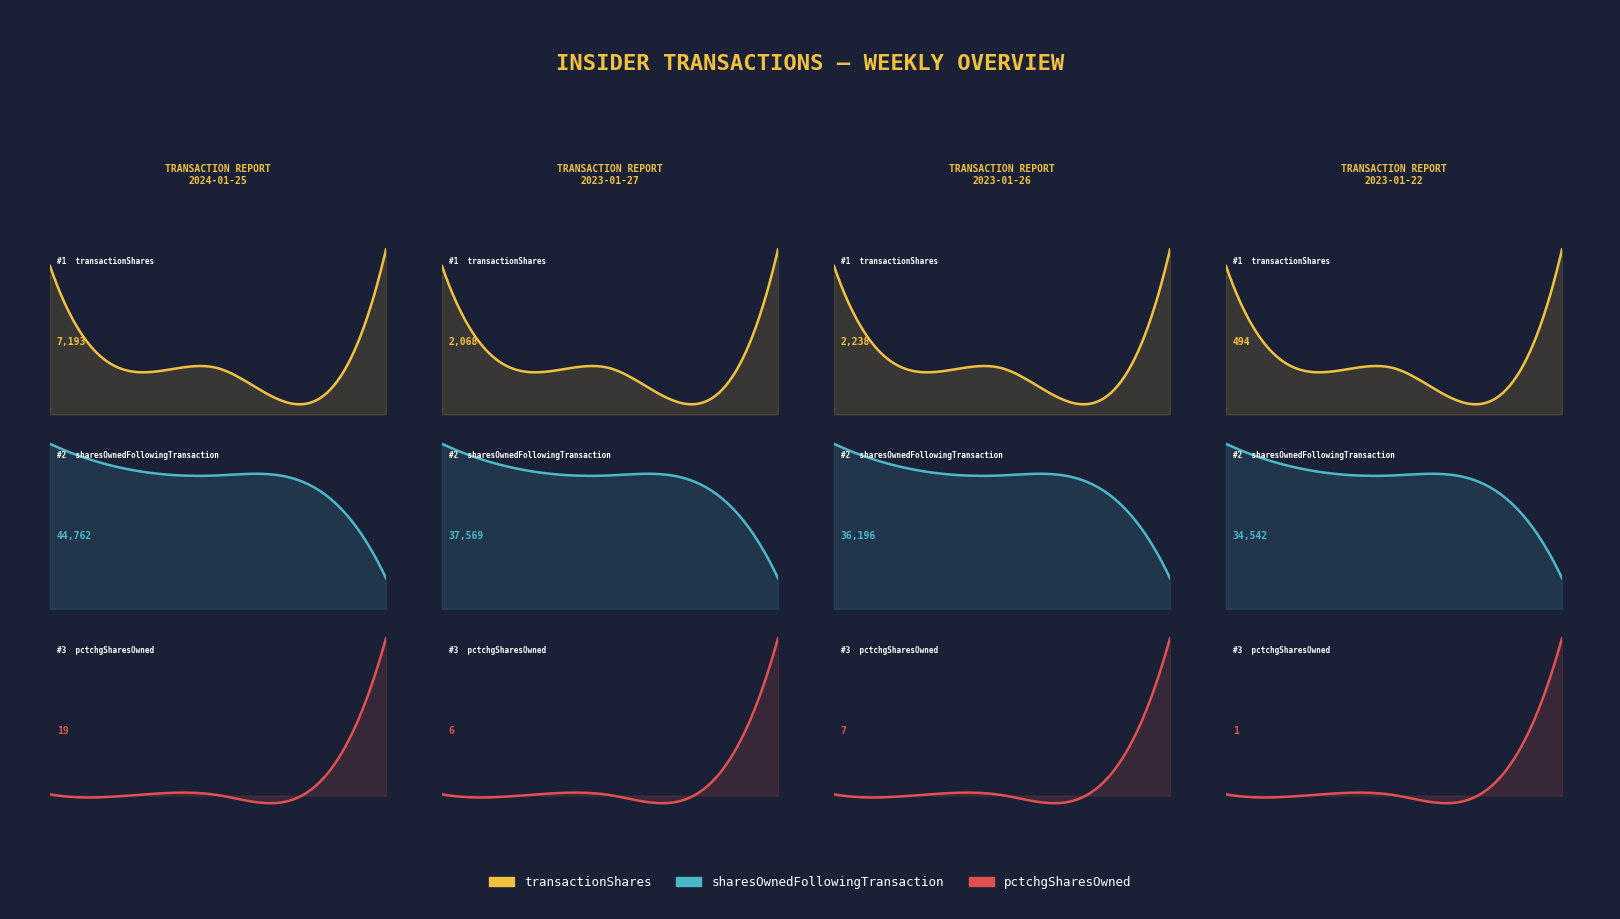

Which series changed the most between 2023-01-27 and 2023-01-26?

sharesOwnedFollowingTransaction